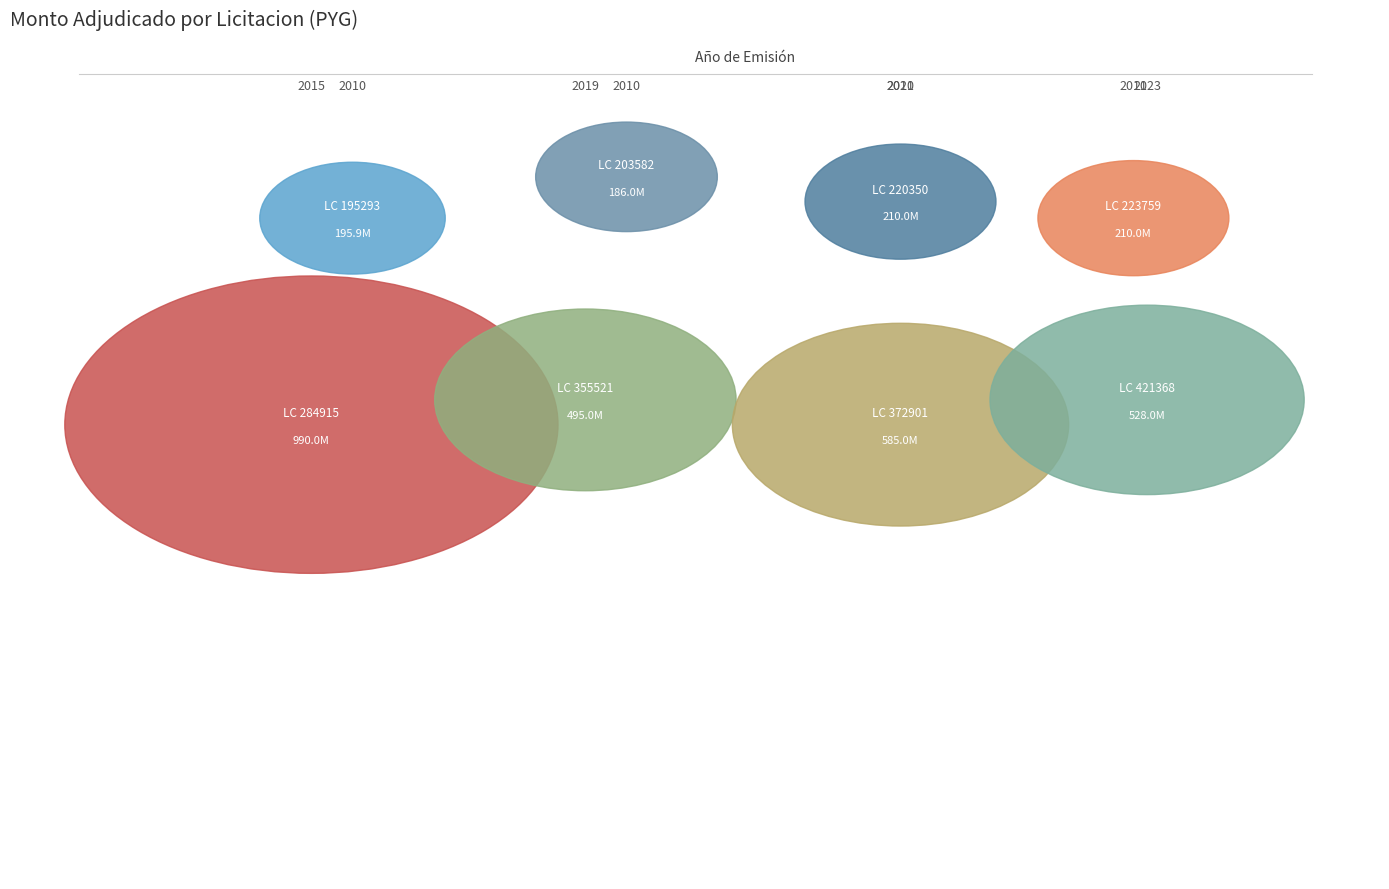

True or false: 195293 accounts for 1% of the total.

False